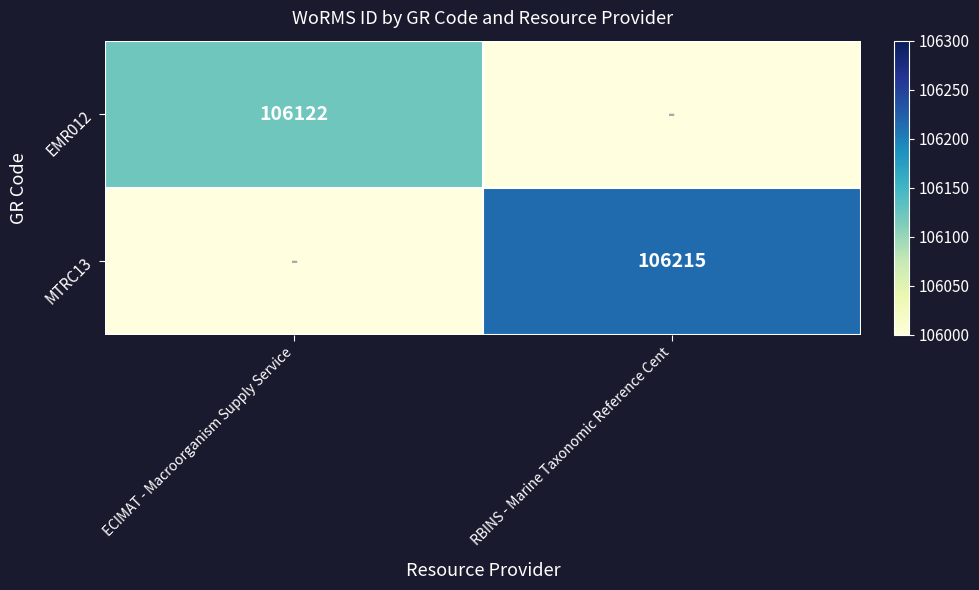

True or false: MTRC13 has a value of 106215 at RBINS - Marine Taxonomic Reference Cent.

True